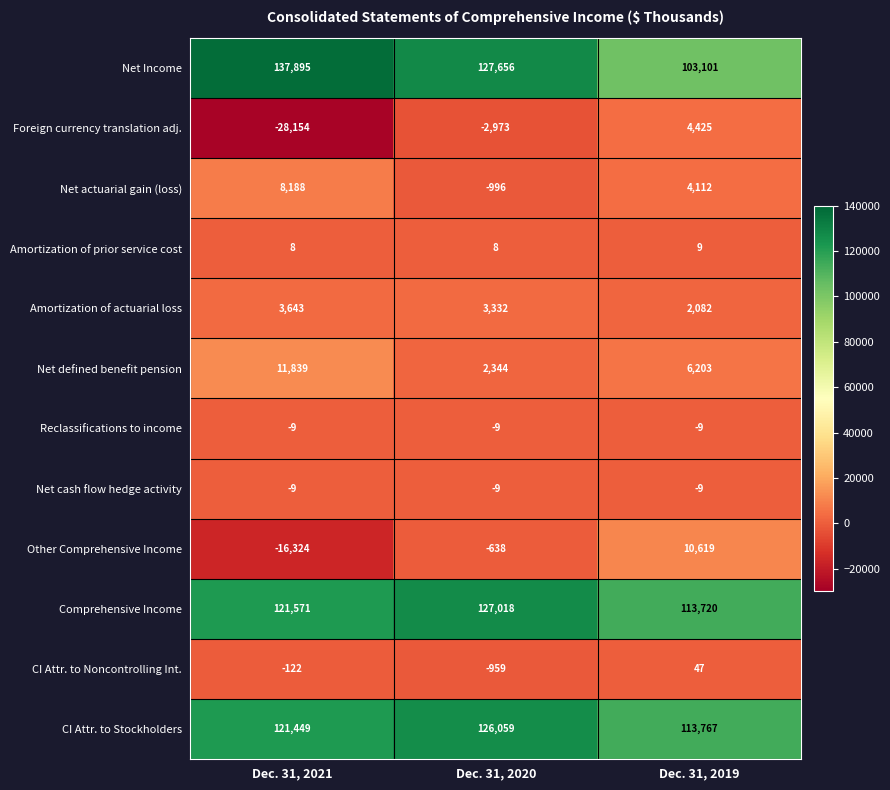

Which series has the largest total across all categories?

Net Income